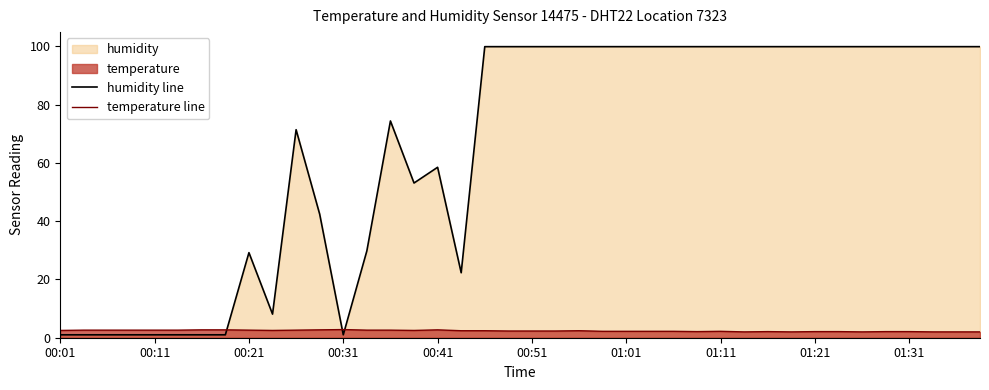

What is the total value across all series at 00:51?

102.2